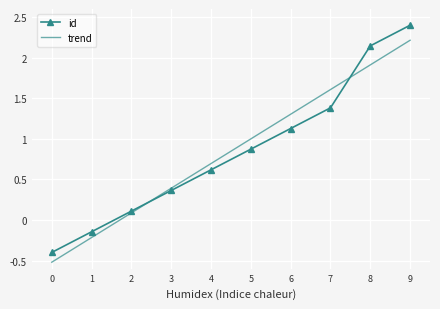

What is the value of the id point at the 3rd from the left?

0.1